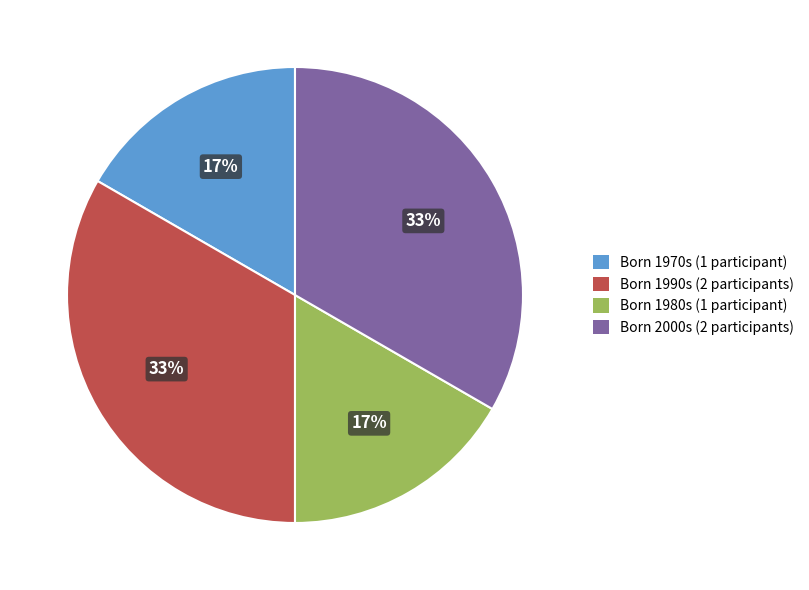

Which has a higher value, Born 1980s (1 participant) or Born 1990s (2 participants)?

Born 1990s (2 participants)